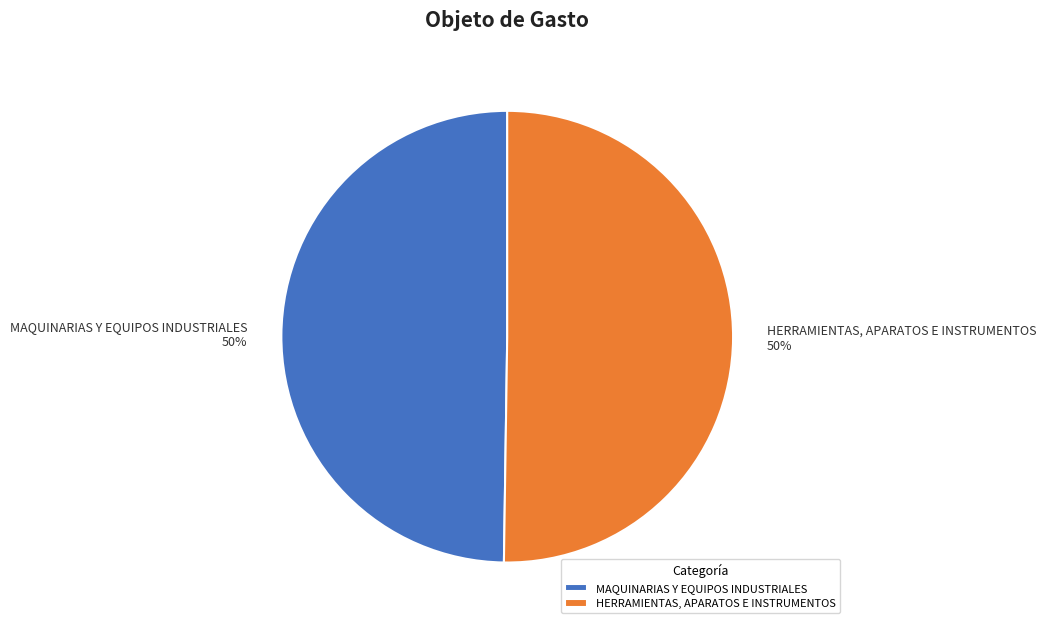

Is the sum of MAQUINARIAS Y EQUIPOS INDUSTRIALES and HERRAMIENTAS, APARATOS E INSTRUMENTOS greater than half?

Yes